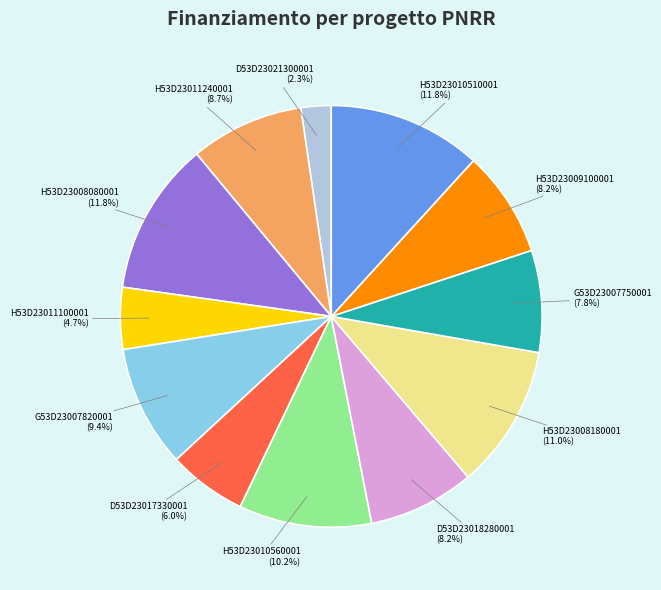

Does any single category account for the majority?

No